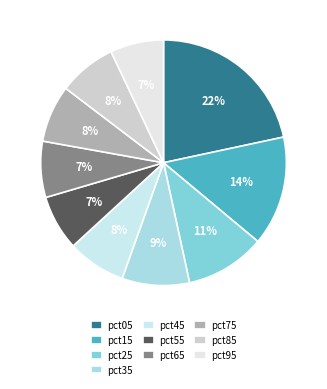

Combined, do pct55 and pct85 account for over 50%?

No